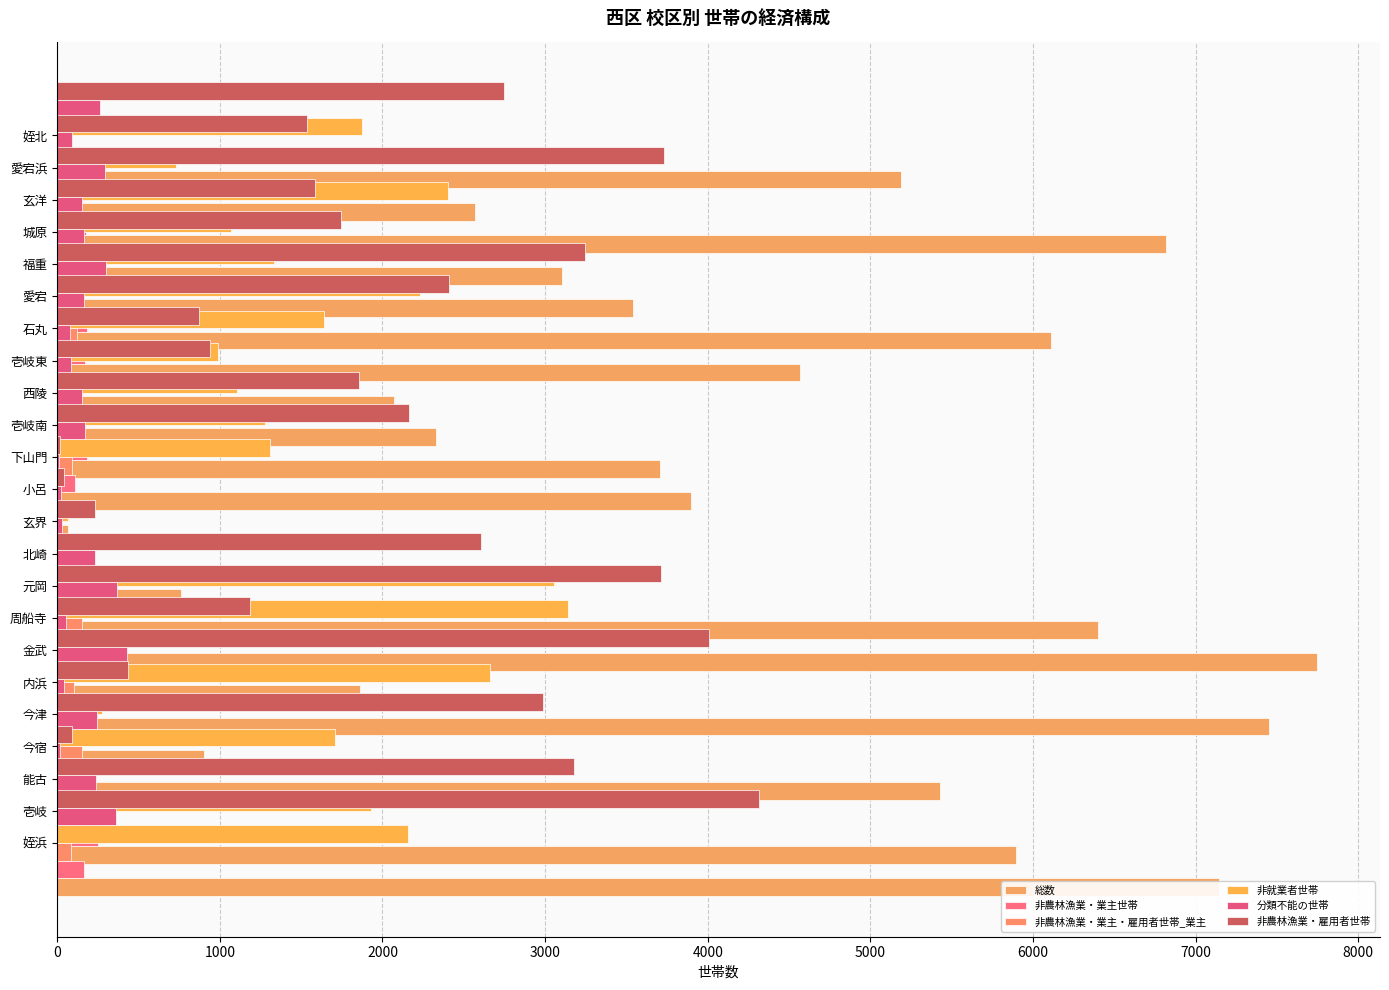

Is the value of 非就業者世帯 at 14 greater than the value of 非農林漁業・業主世帯 at 14?

Yes